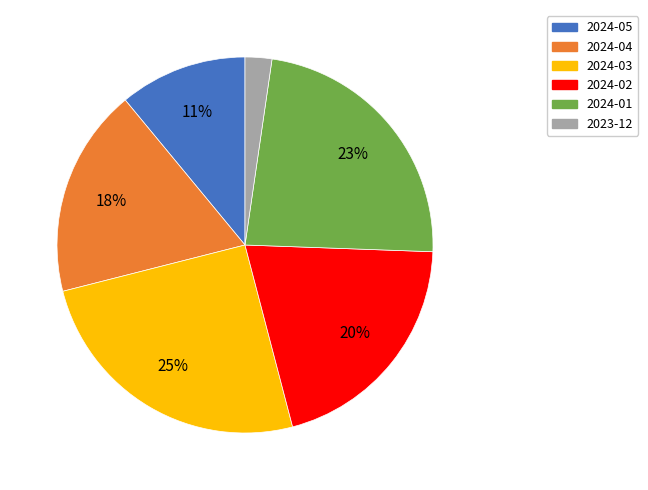

Is the sum of 2023-12 and 2024-03 greater than half?

No